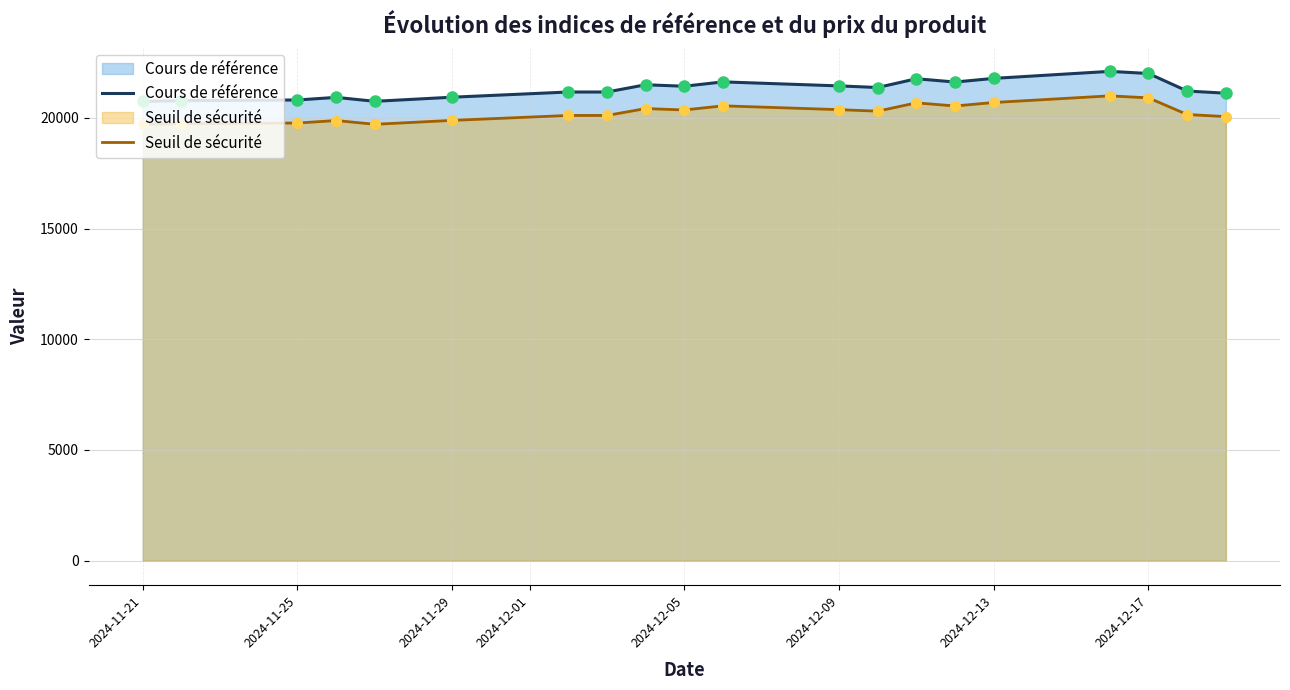

The value of Cours de référence at 2024-11-25 is 20804.9. True or false?

True